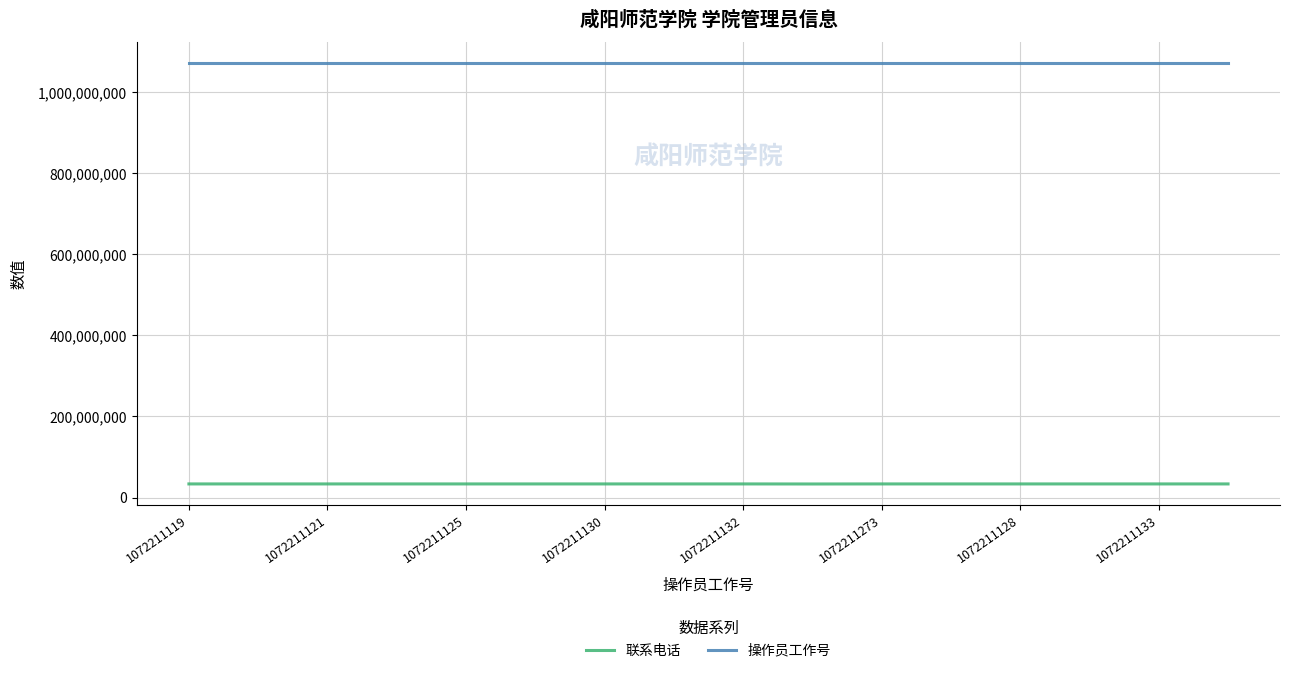

In 操作员工作号, how many points are higher than both neighbors (excluding endpoints)?

1